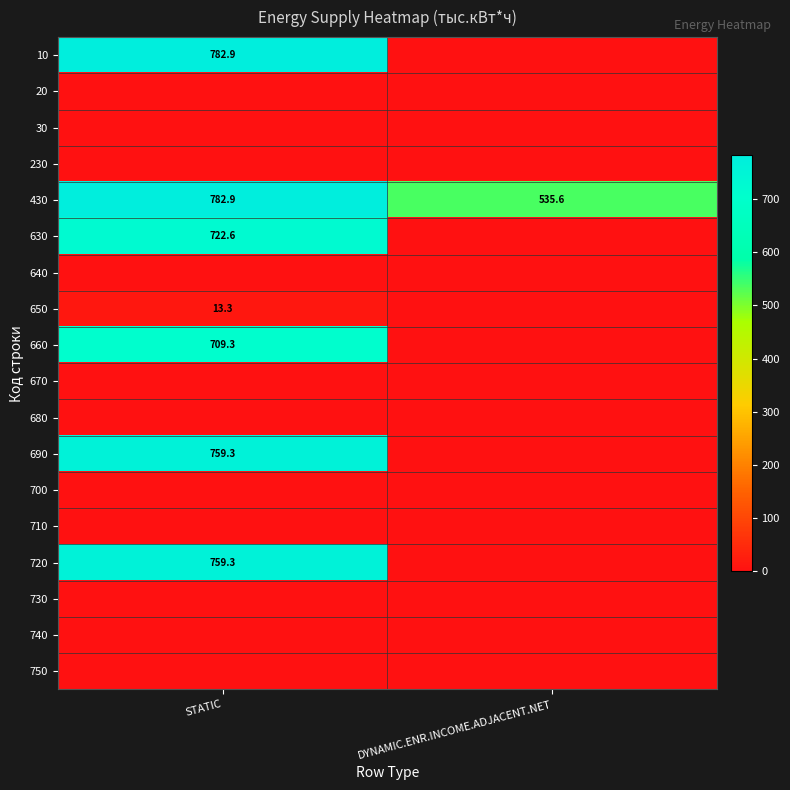

What is the sum of the 430 values at DYNAMIC.ENR.INCOME.ADJACENT.NET and STATIC?

1318.5